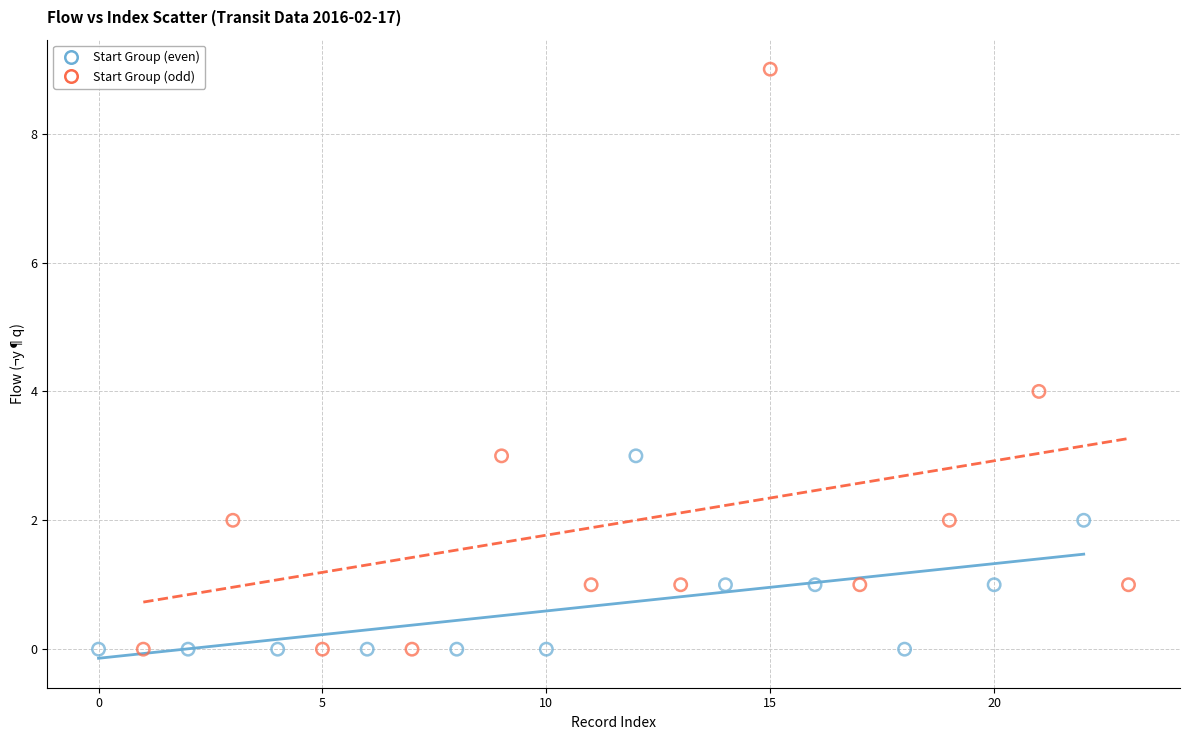

What are all the series names shown in the legend?

Start Group (even), Start Group (odd)